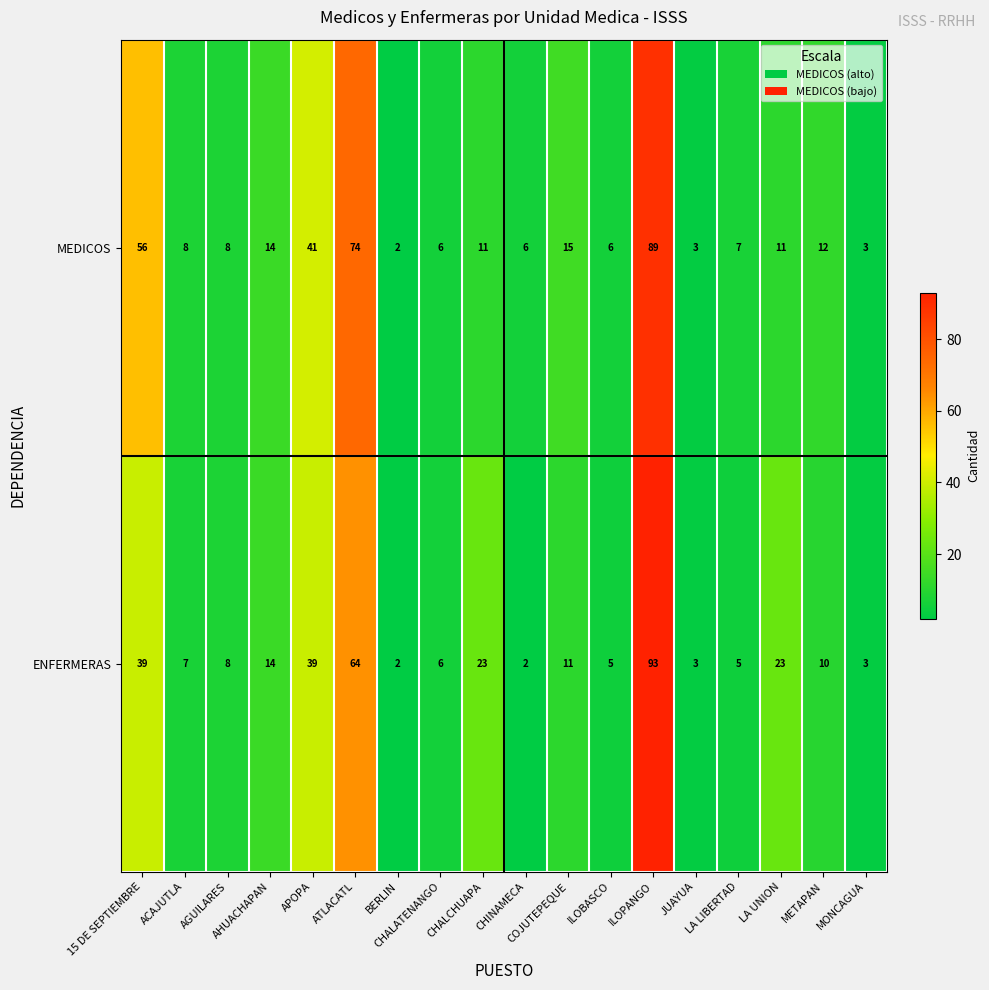

Rank the series by their average value, from highest to lowest.

MEDICOS, ENFERMERAS